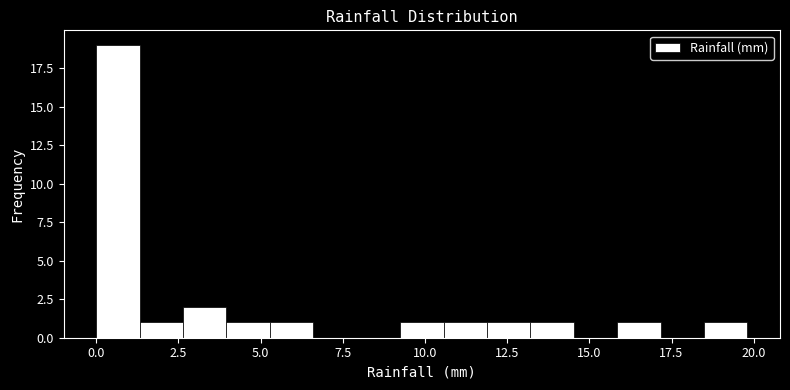

Around what value on the x-axis is the tallest bar? Give the approximate position of its centre, as read against the axis.

0.5